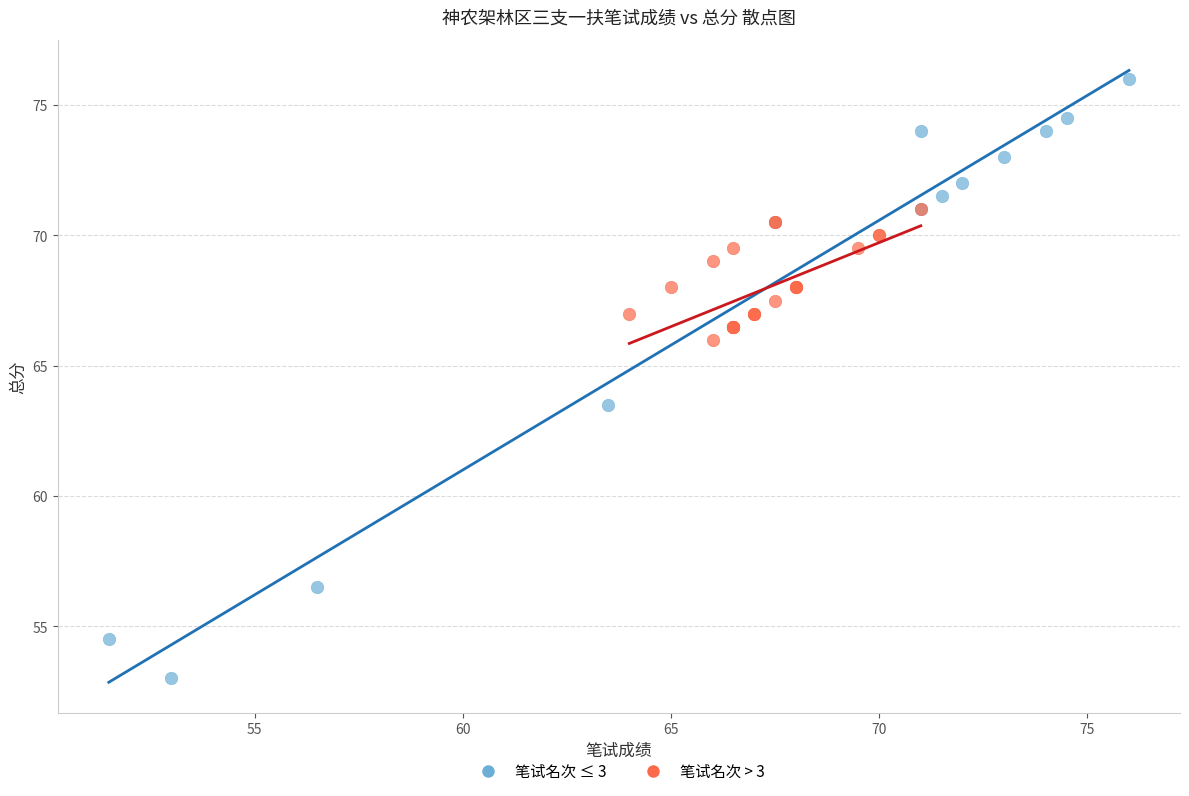

Which series has the largest Y range (max minus min)?

笔试名次 ≤ 3